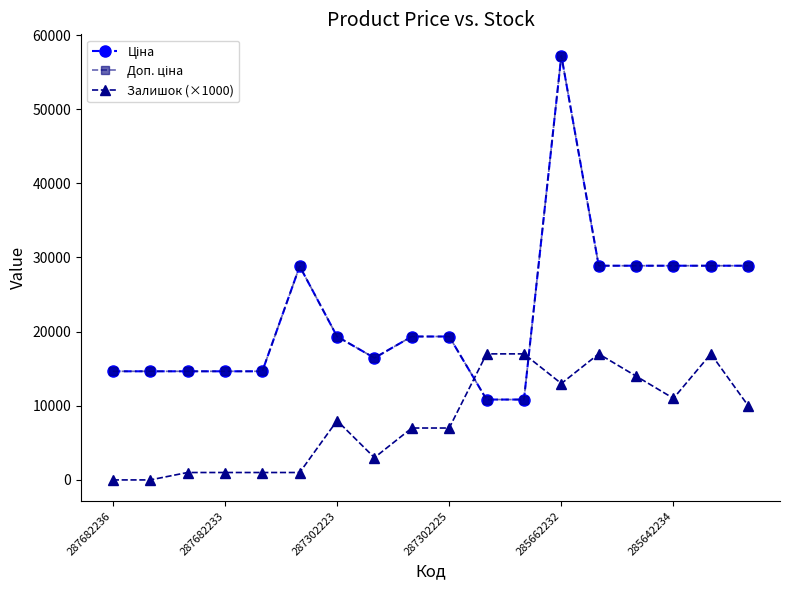

What is the average value of the Доп. ціна series?

22217.5